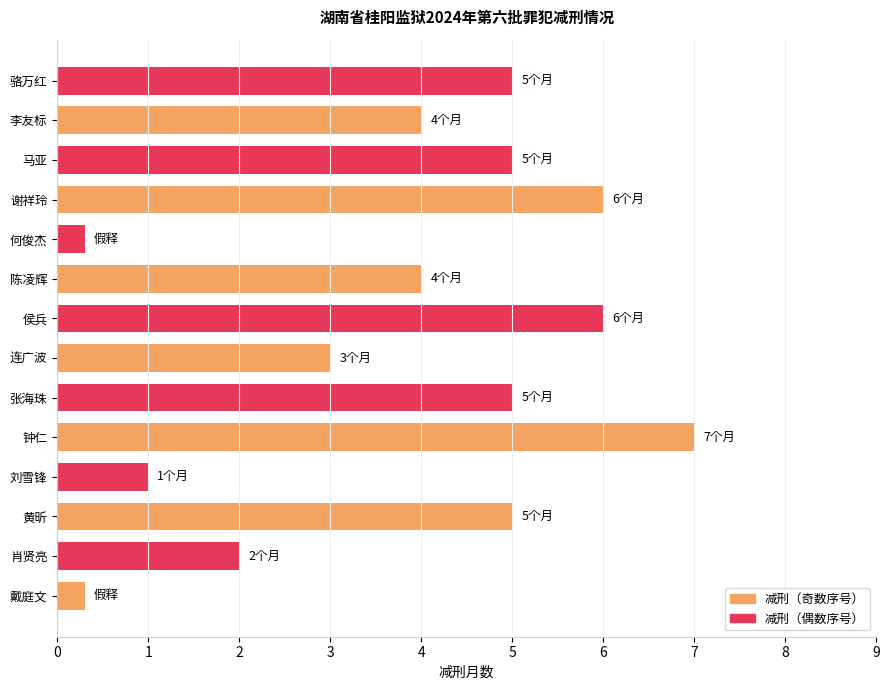

Which has a higher value, 肖贤亮 or 骆万红?

骆万红